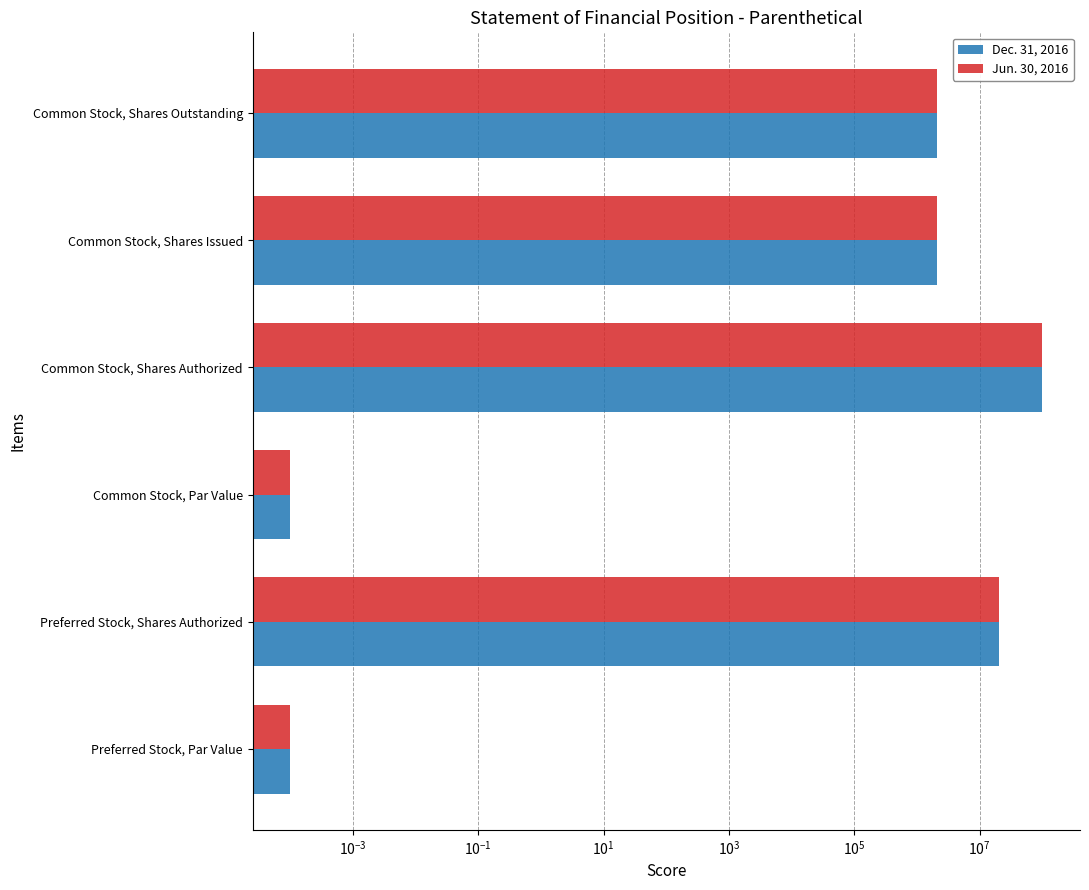

What are all the series names shown in the legend?

Dec. 31, 2016, Jun. 30, 2016